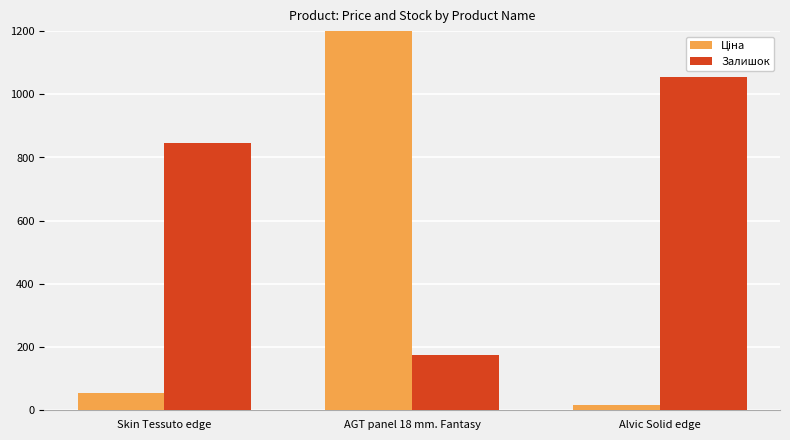

Which series has the largest range (max minus min)?

Ціна